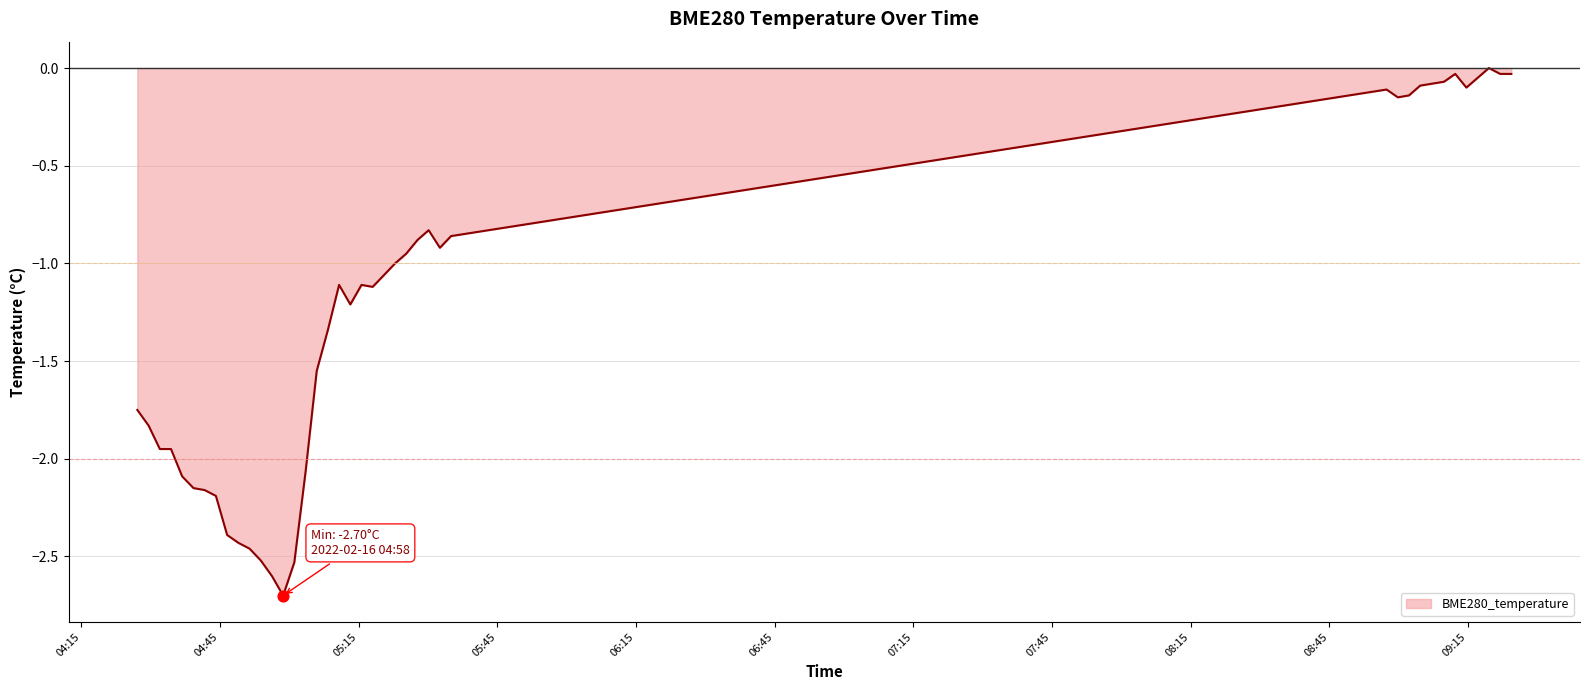

What is the minimum value shown in the chart?

-2.7